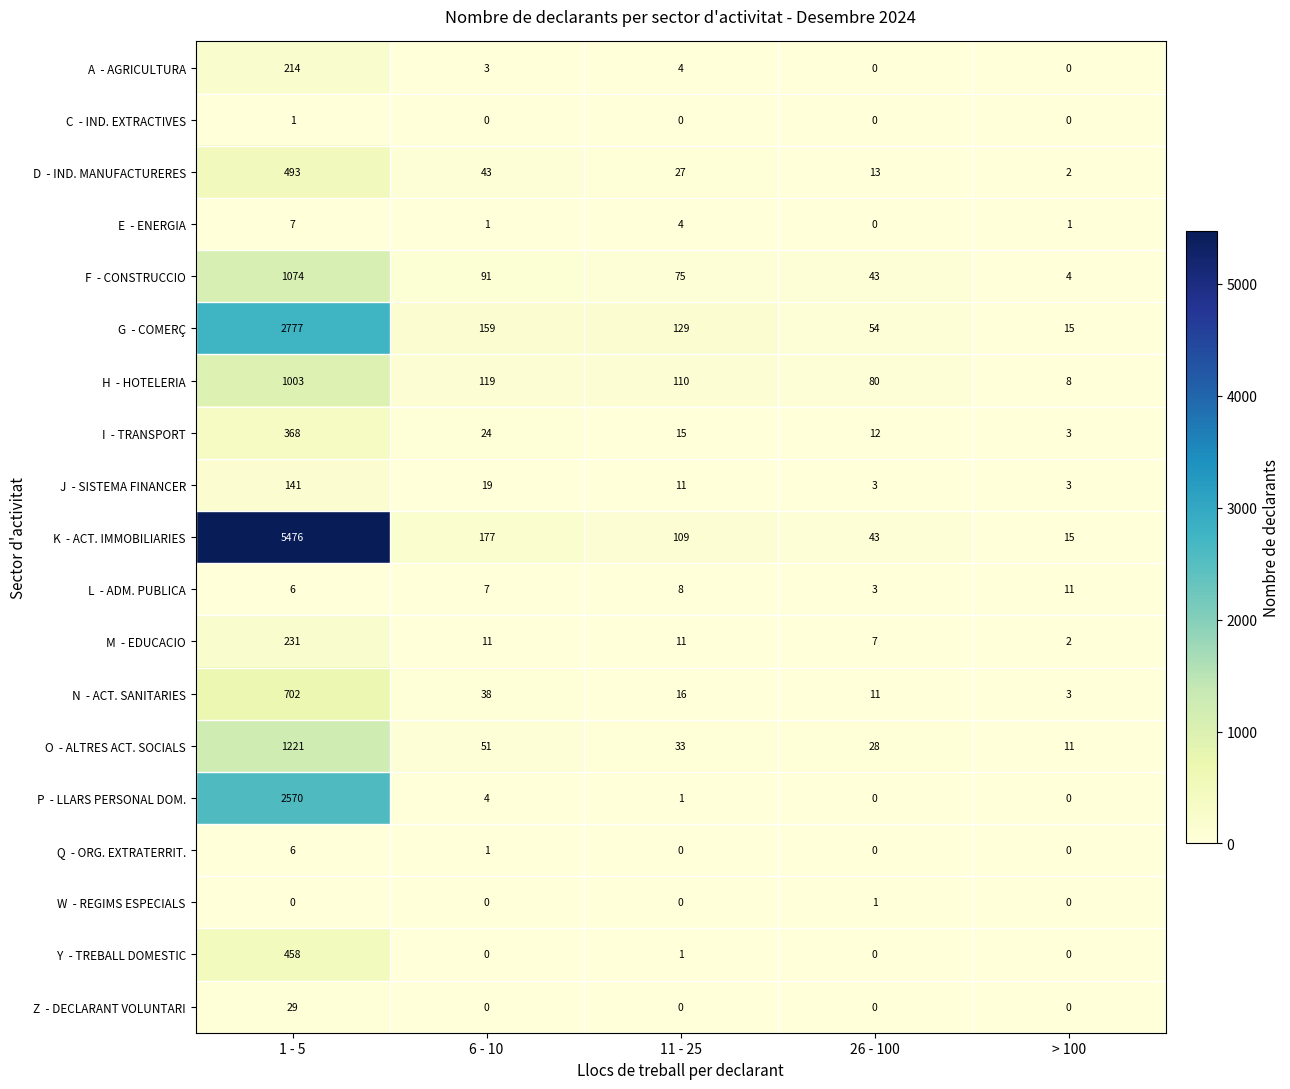

Count the number of data series in this chart.

19